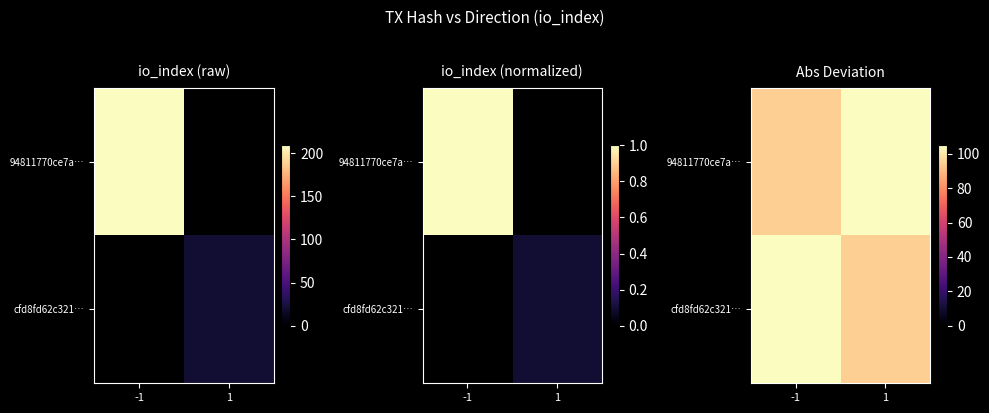

What is the difference between the 94811770ce7a… values at -1 and 1?

20.0